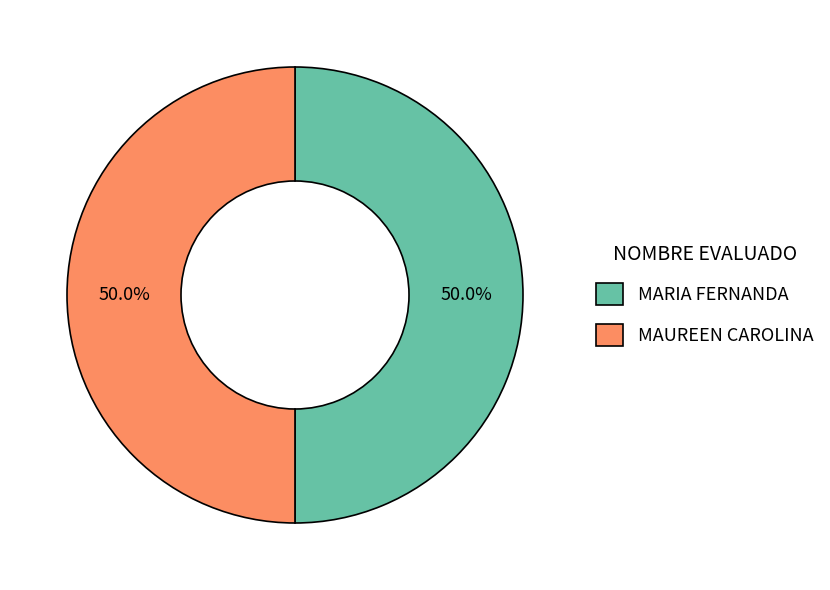

What is the ratio of the value at MARIA FERNANDA to the value at MAUREEN CAROLINA?

1.0